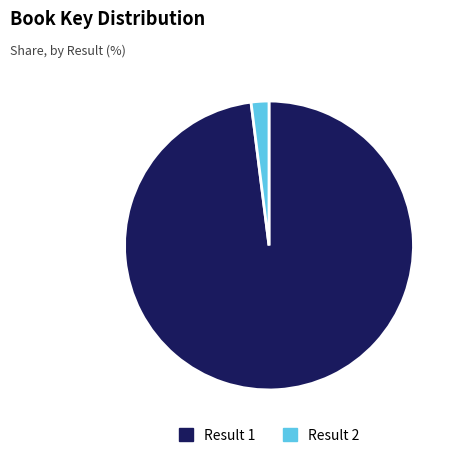

Which slice represents more than half of the pie?

Result 1